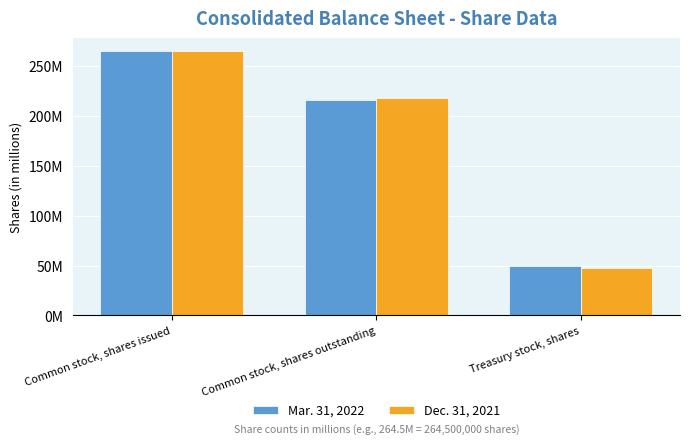

Does the chart contain stacked bars?

No